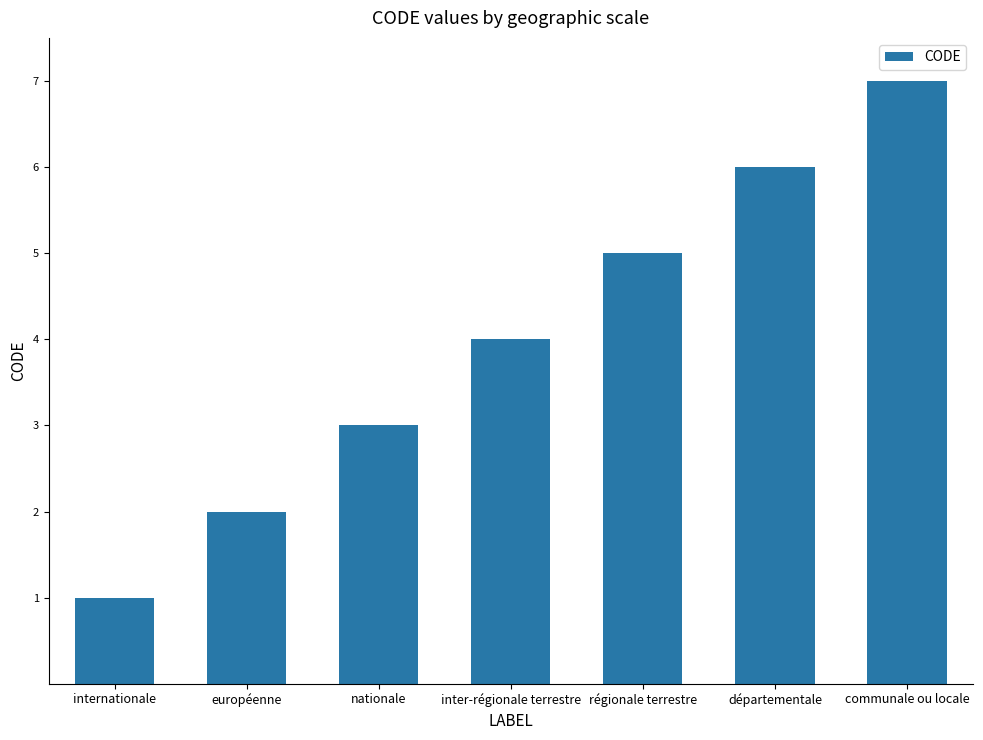

Rank the categories by value from highest to lowest.

communale ou locale, départementale, régionale terrestre, inter-régionale terrestre, nationale, européenne, internationale